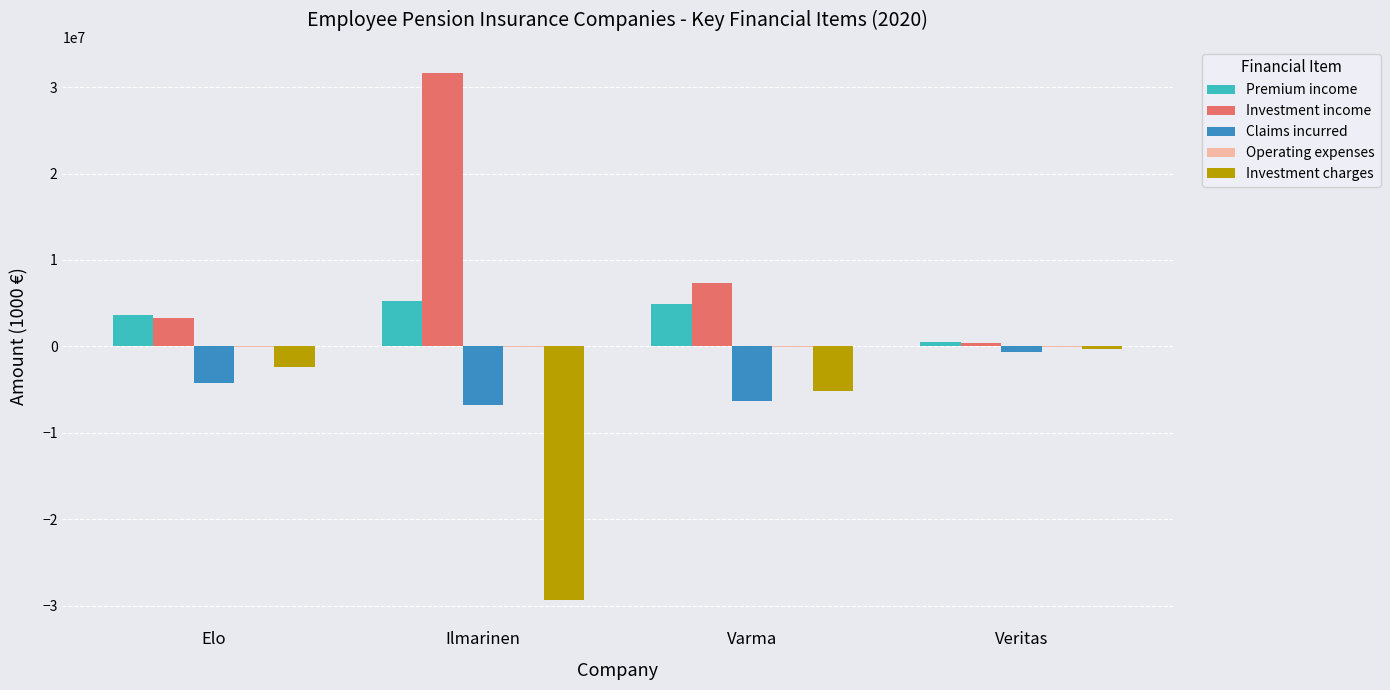

At which label does Claims incurred reach its peak?

Veritas